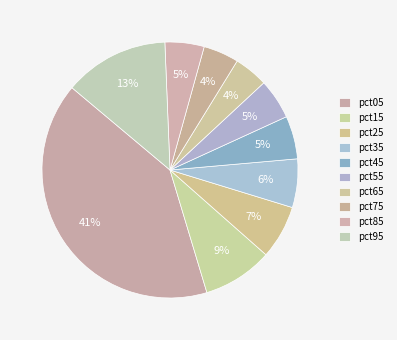

Count the number of slices in the pie.

10